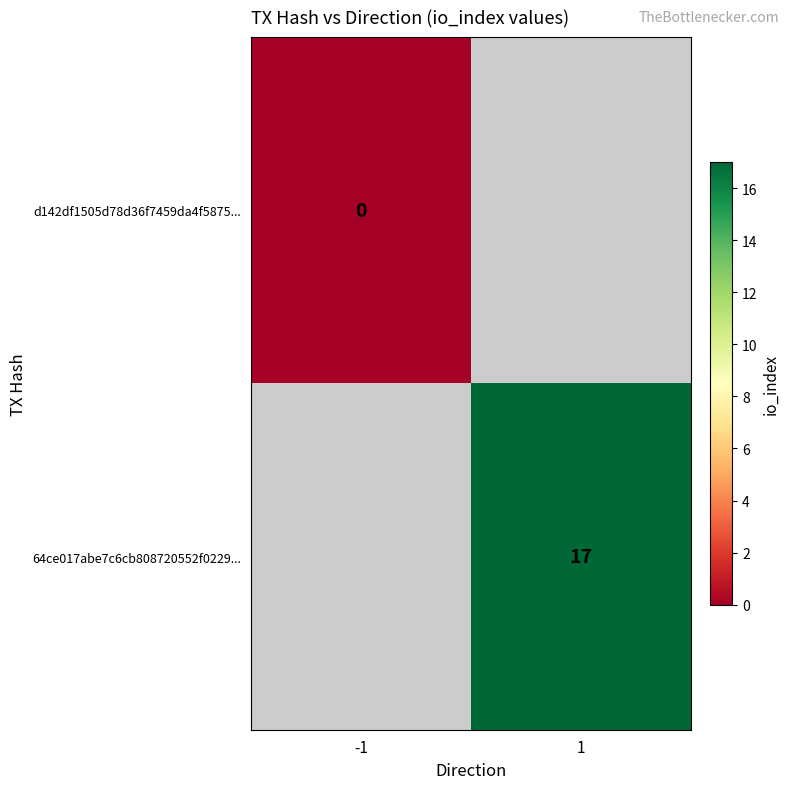

Is the value of d142df1505d78d36f7459da4f5875... at -1 greater than the value of 64ce017abe7c6cb808720552f0229... at 1?

No